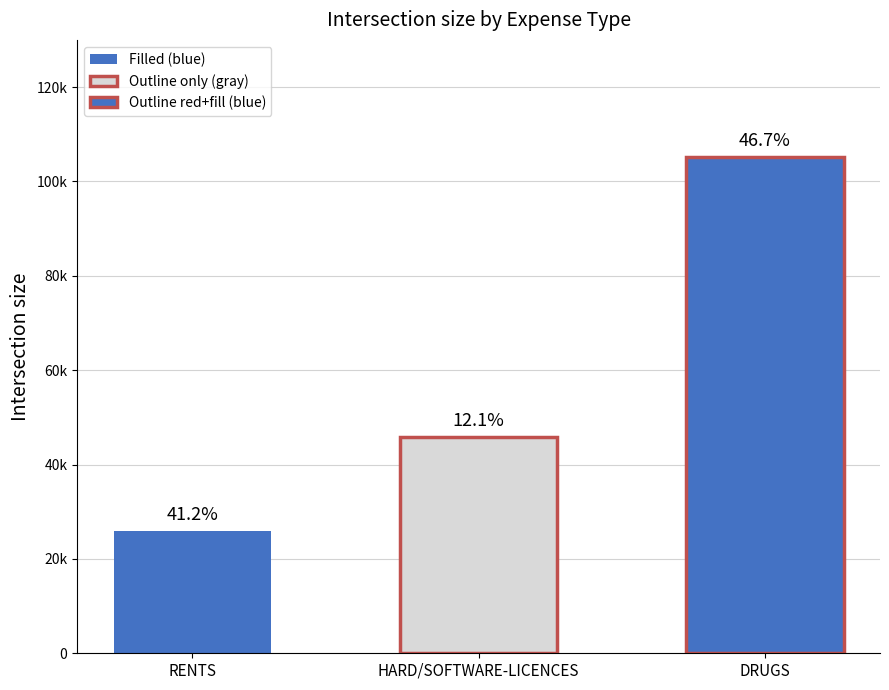

What is the minimum value shown in the chart?

25950.1